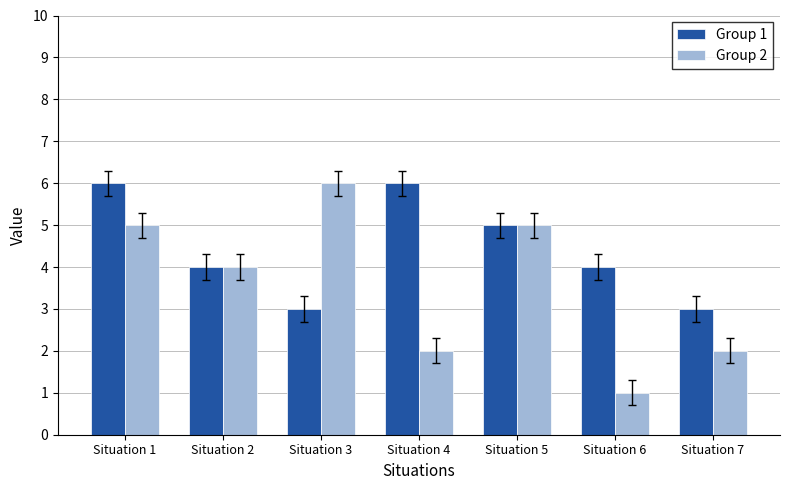

What is the highest value of the Group 1 series?

6